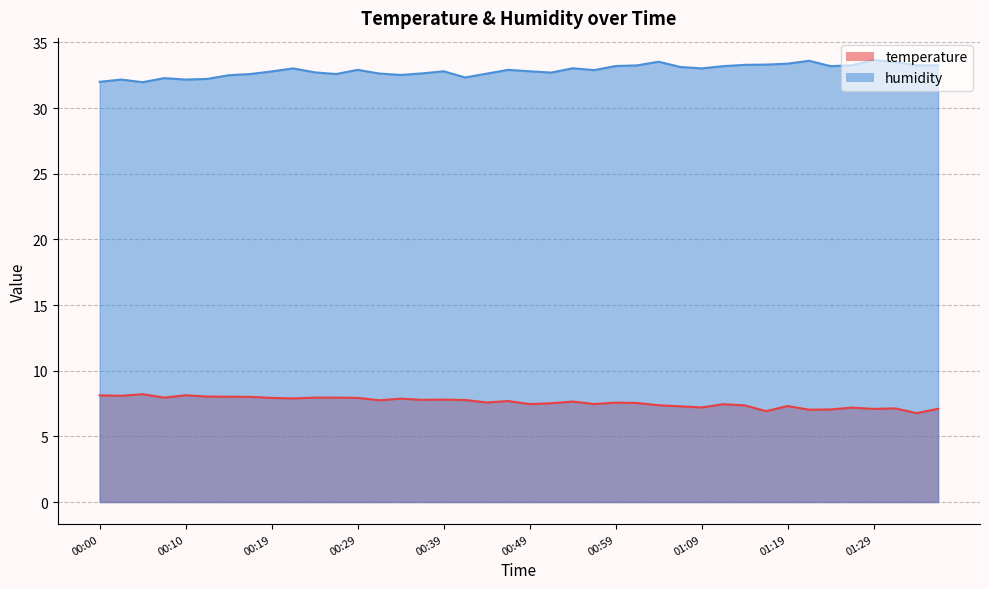

What is the difference between the highest and lowest values at 00:49?

25.3